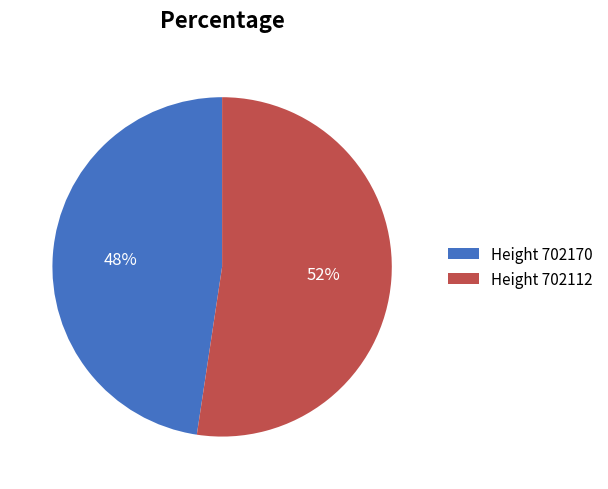

To the nearest percent, what is the average slice percentage?

50%